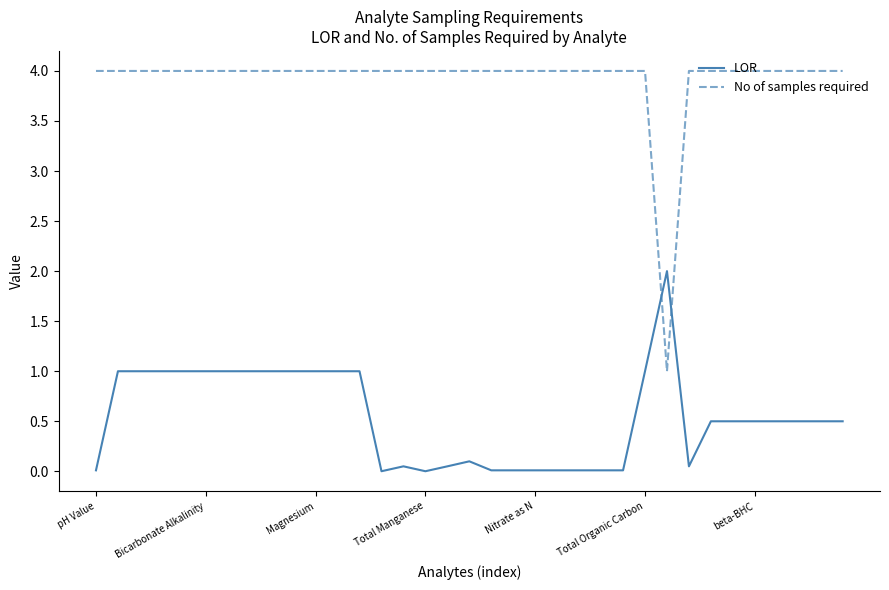

List the series in order of their peak value, lowest first.

LOR, No of samples required